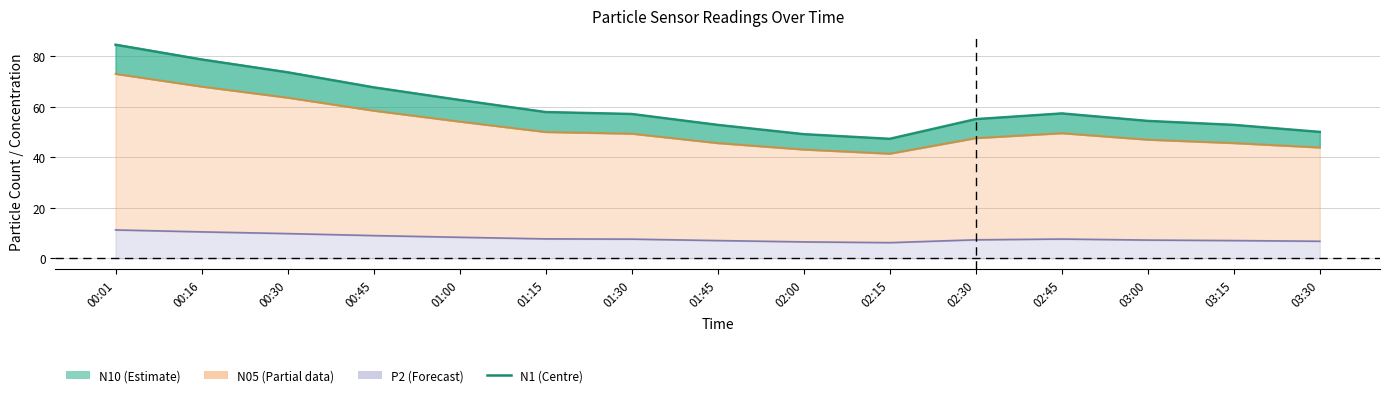

What is the maximum value shown in the chart?

84.5